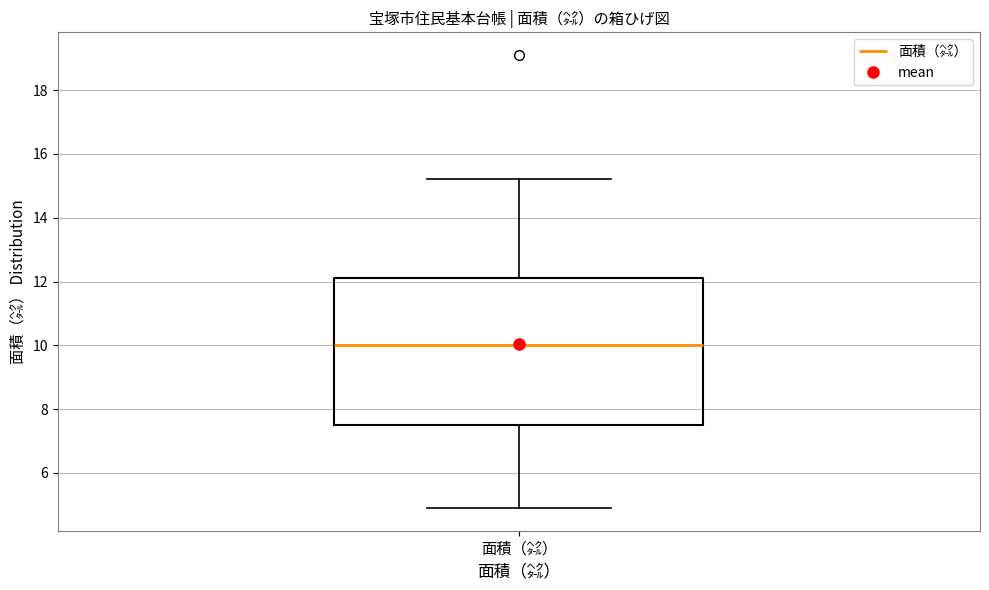

Where is the lower edge of the box for 面積（㌶） on the y-axis? The values are not printed on the chart, so give them approximately, as read against the axis.

7.6